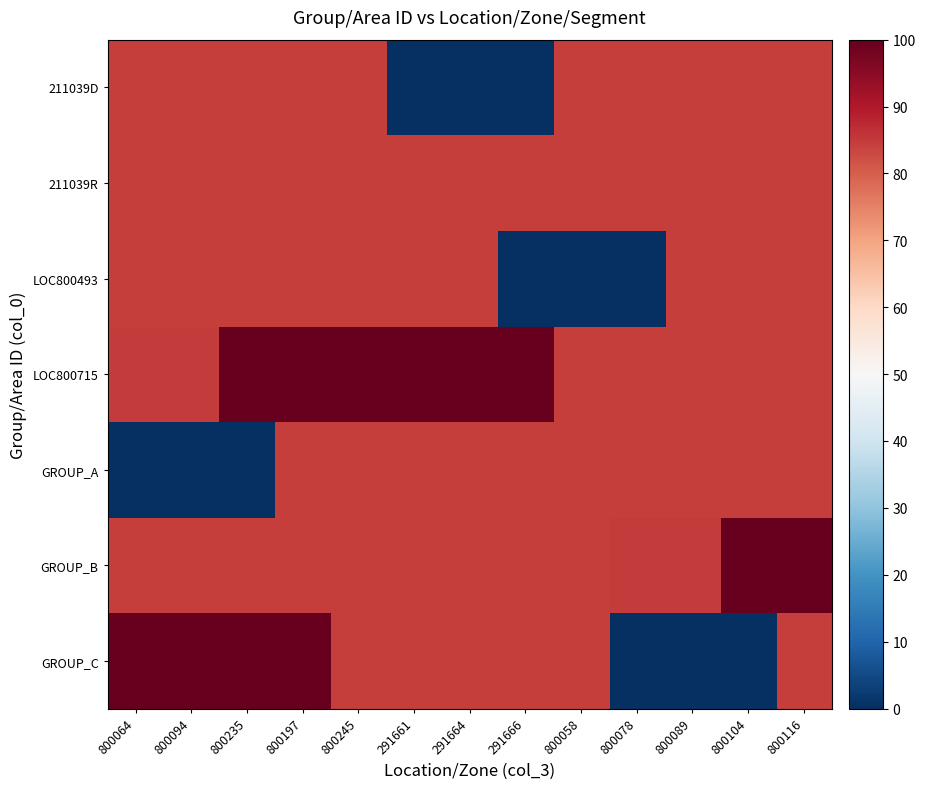

Reading left to right, transcribe all the data shown in this chart.

211039D: 800064=84.7	800094=84.7	800235=84.7	800197=84.7	800245=84.7	291661=0.0	291664=0.0	291666=0.0	800058=84.7	800078=84.7	800089=84.7	800104=84.7	800116=84.7
211039R: 800064=84.7	800094=84.7	800235=84.7	800197=84.7	800245=84.7	291661=84.7	291664=84.7	291666=84.7	800058=84.7	800078=84.7	800089=84.7	800104=84.8	800116=84.8
LOC800493: 800064=84.7	800094=84.8	800235=84.7	800197=84.7	800245=84.7	291661=84.7	291664=84.7	291666=0.0	800058=0.0	800078=0.0	800089=84.7	800104=84.7	800116=84.7
LOC800715: 800064=84.8	800094=84.8	800235=99.8	800197=99.8	800245=99.9	291661=99.9	291664=99.9	291666=100.0	800058=84.7	800078=84.7	800089=84.7	800104=84.7	800116=84.7
GROUP_A: 800064=0.0	800094=0.0	800235=0.0	800197=84.7	800245=84.7	291661=84.7	291664=84.7	291666=84.7	800058=84.7	800078=84.7	800089=84.7	800104=84.7	800116=84.7
GROUP_B: 800064=84.7	800094=84.7	800235=84.7	800197=84.7	800245=84.7	291661=84.7	291664=84.7	291666=84.8	800058=84.8	800078=84.8	800089=84.8	800104=99.8	800116=99.8
GROUP_C: 800064=99.9	800094=99.9	800235=99.9	800197=100.0	800245=84.7	291661=84.7	291664=84.7	291666=84.7	800058=84.7	800078=0.0	800089=0.0	800104=0.0	800116=84.7